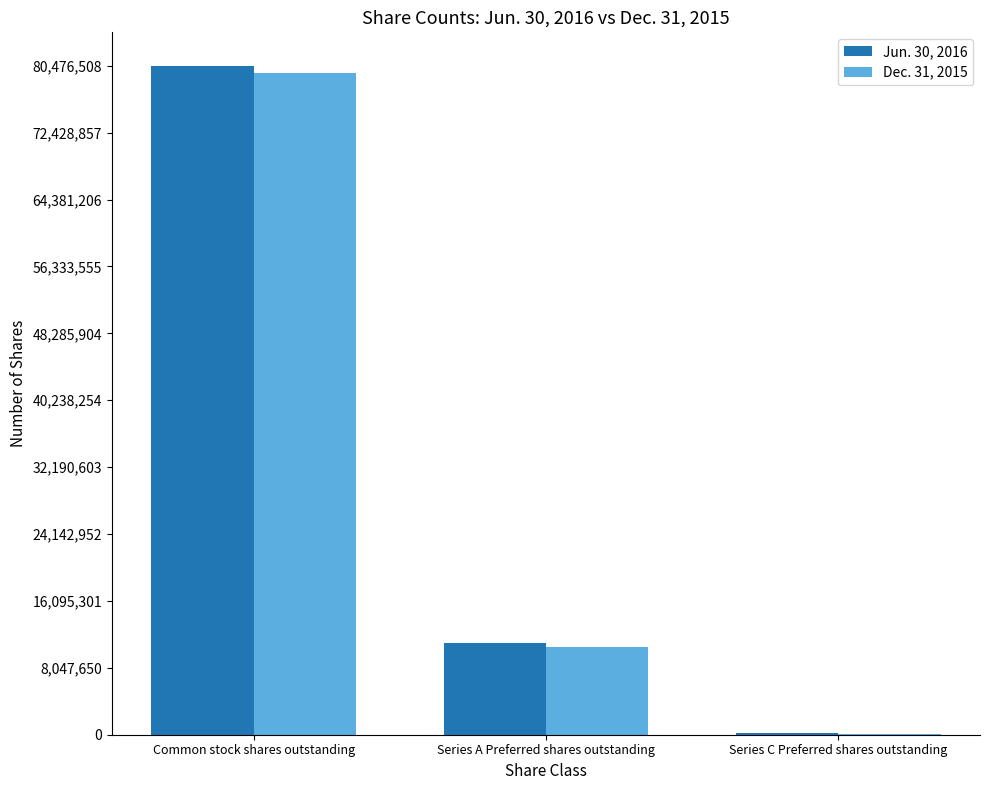

Does the chart contain stacked bars?

No